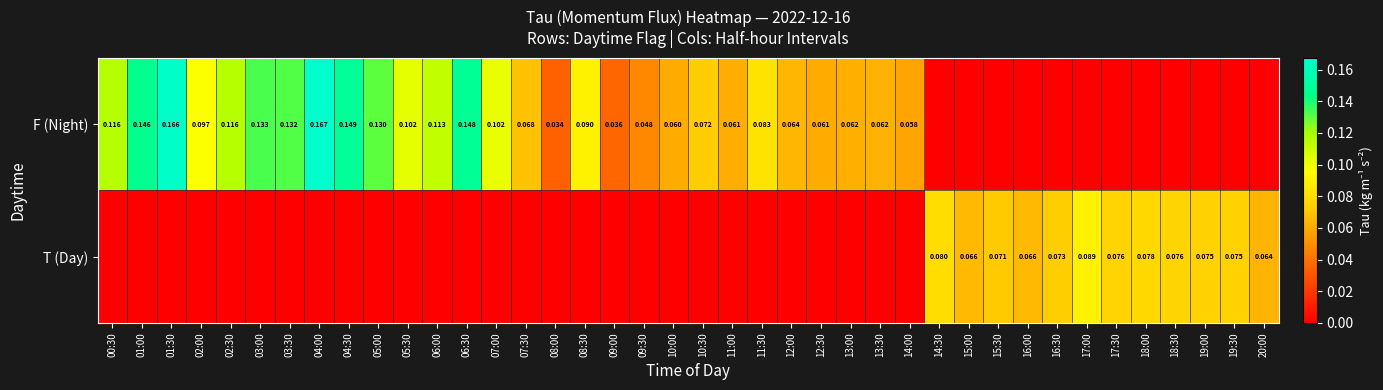

What is the total value across all series at 11:00?

0.1